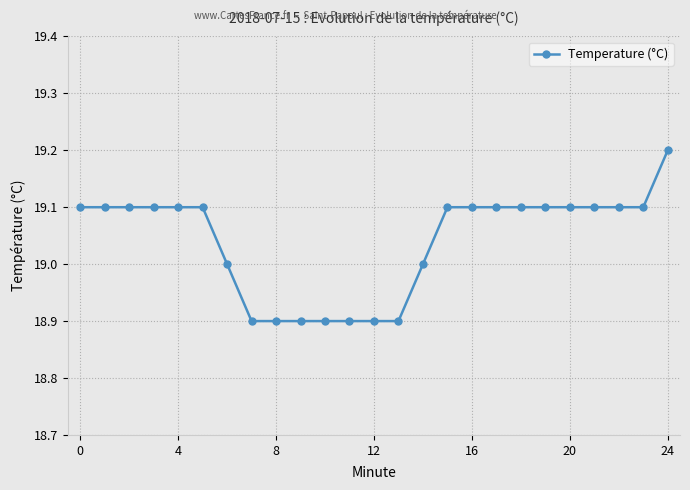

Reading left to right, transcribe all the data shown in this chart.

19.1	19.1	19.1	19.1	19.1	19.1	19.0	18.9	18.9	18.9	18.9	18.9	18.9	18.9	19.0	19.1	19.1	19.1	19.1	19.1	19.1	19.1	19.1	19.1	19.2